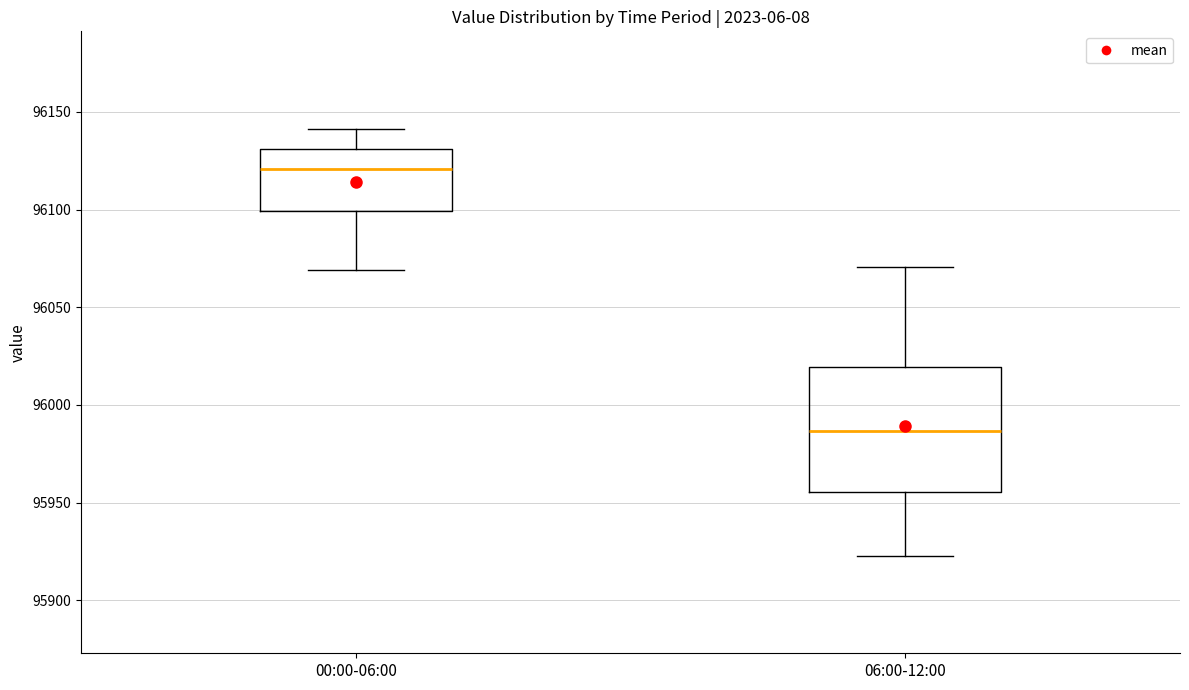

Which box's median line is the highest?

00:00-06:00